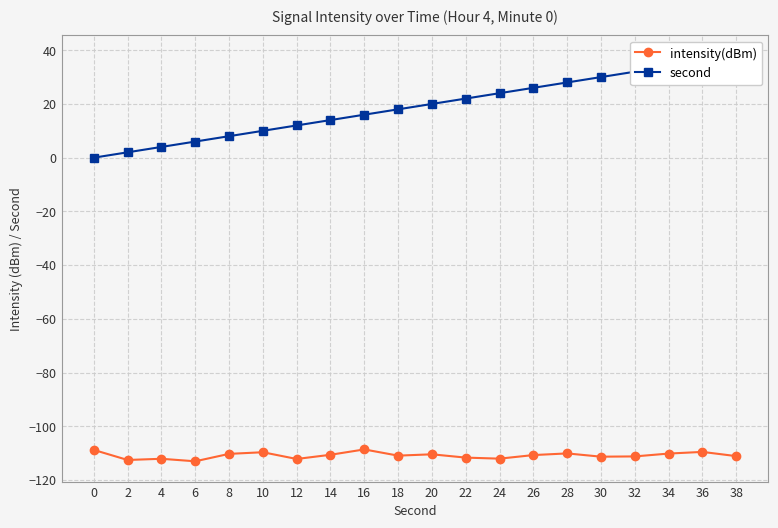

True or false: second has more than 0 interior local peaks.

False